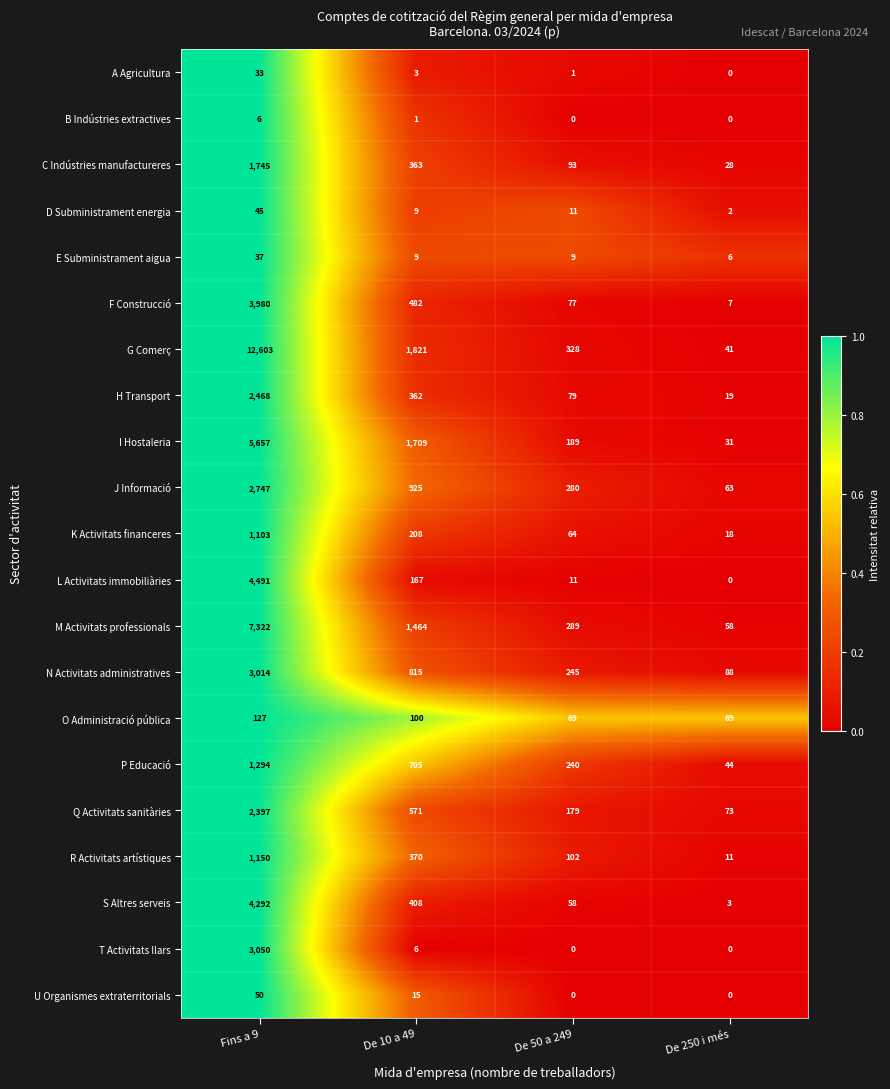

What is the greatest value displayed?

12603